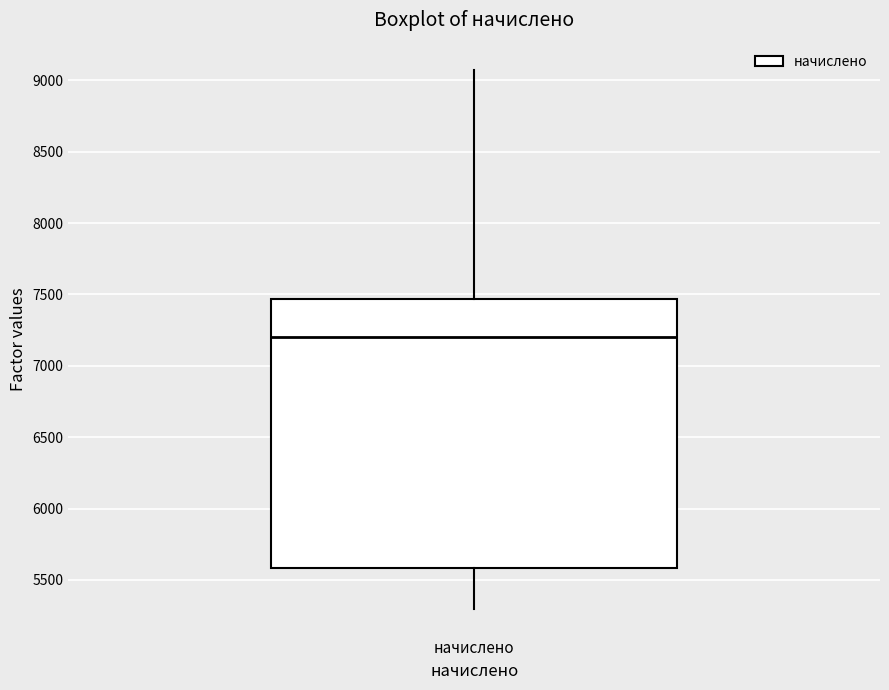

Transcribe this box plot: give where the median line is, the range the box spans, and where the two whiskers end, as read against the y-axis. The values are not printed on the chart, so give them approximately, as read against the axis.

median 7200, box 5600 to 7450, whiskers 5300 to 9050